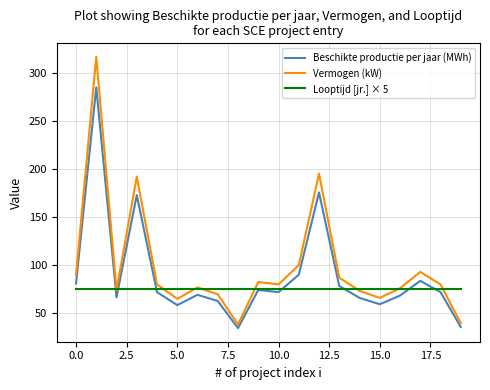

How many lines are shown in the chart?

3